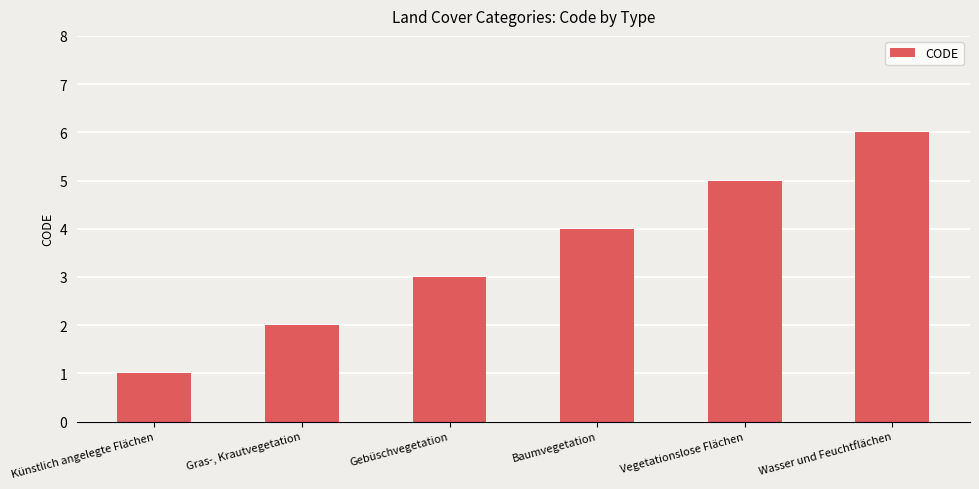

What is the difference between the values at Gras-, Krautvegetation and Wasser und Feuchtflächen?

4